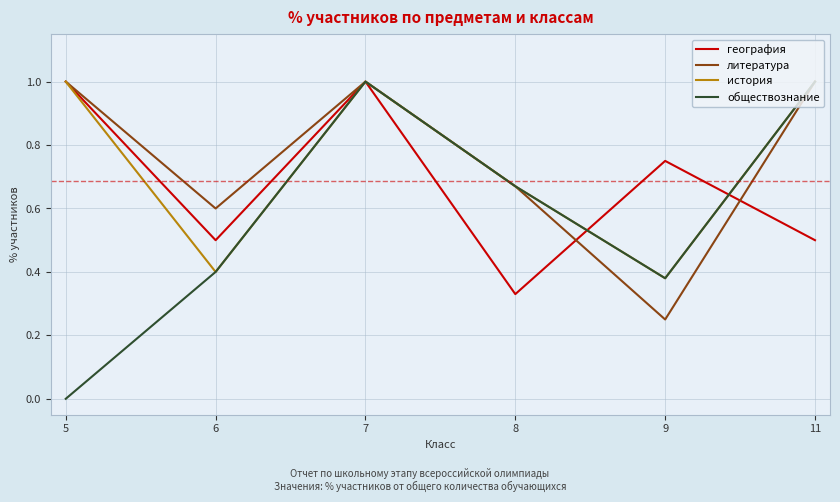

What is the difference between the highest and lowest values at 5?

1.0